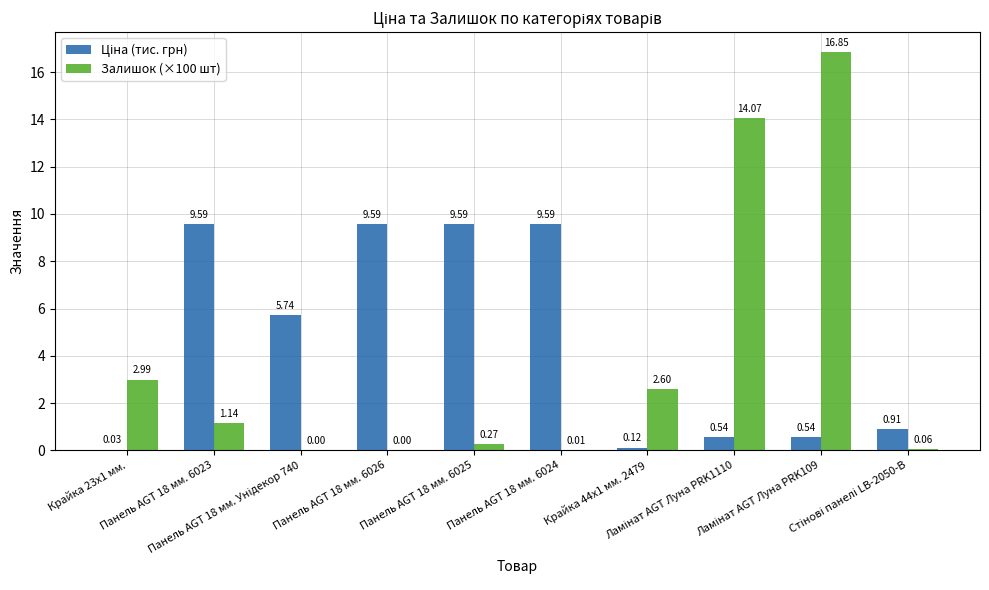

Does the chart contain stacked bars?

No